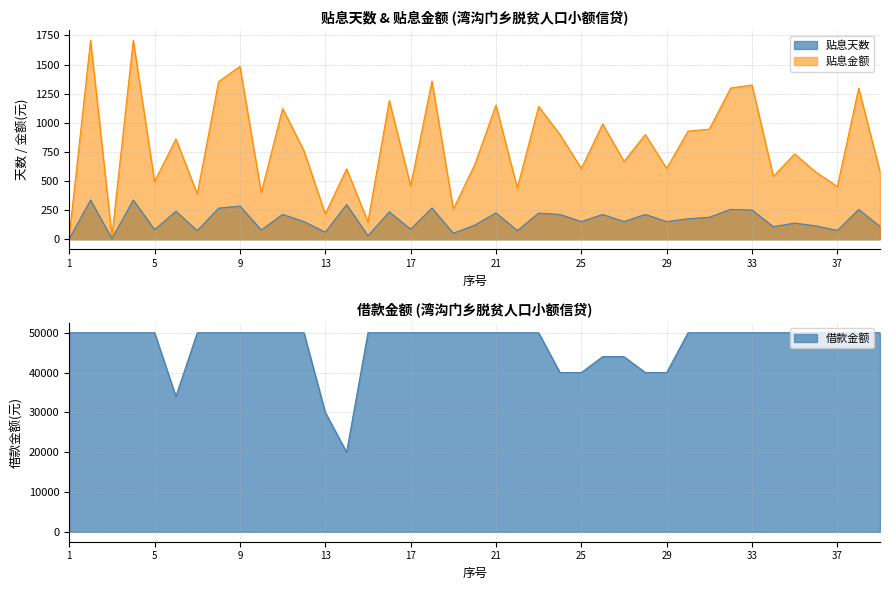

Rank the series by their maximum value, from highest to lowest.

借款金额, 贴息金额, 贴息天数